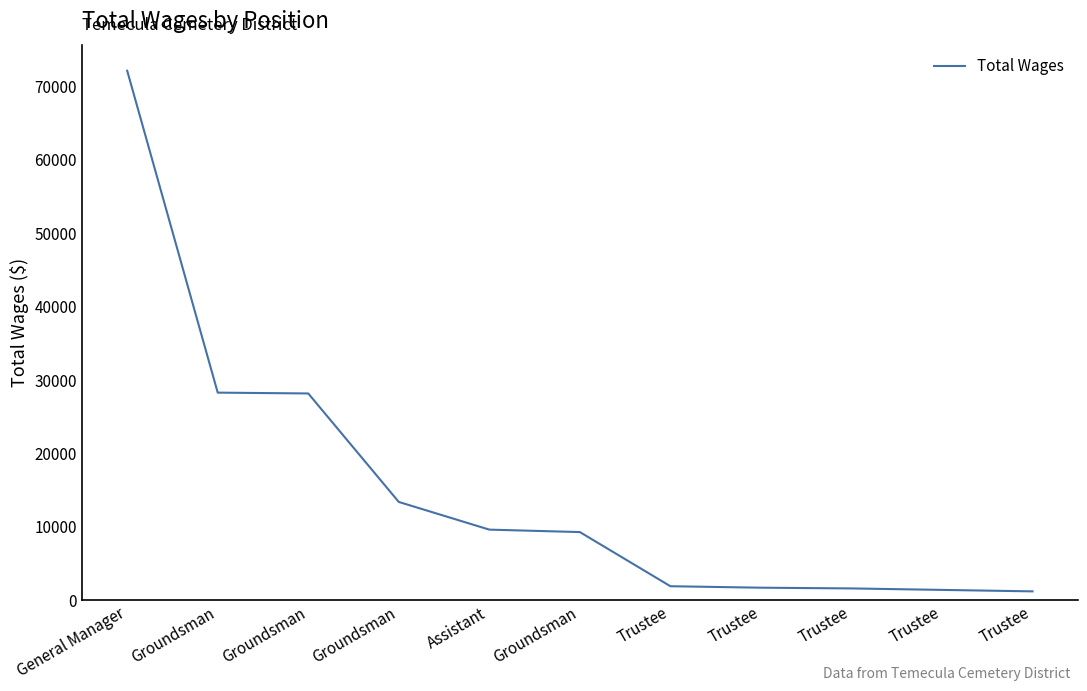

Reading left to right, extract all data points from this chart.

72167	28288	28174	13387	9614	9281	1900	1700	1600	1400	1200